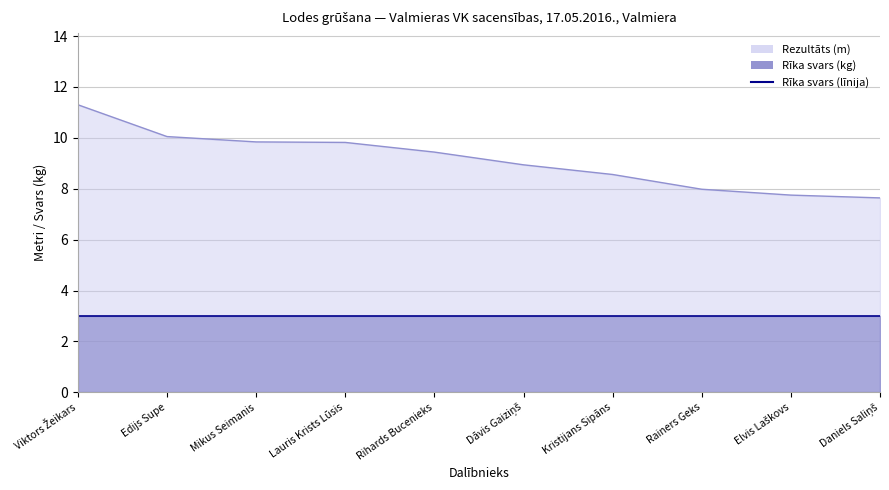

What is the difference between the second highest and minimum values?

2.4